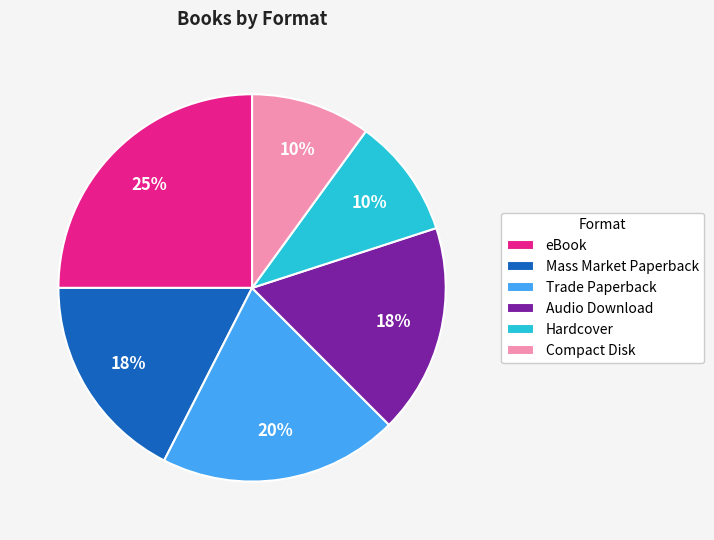

Is there any slice that represents more than half of the pie?

No